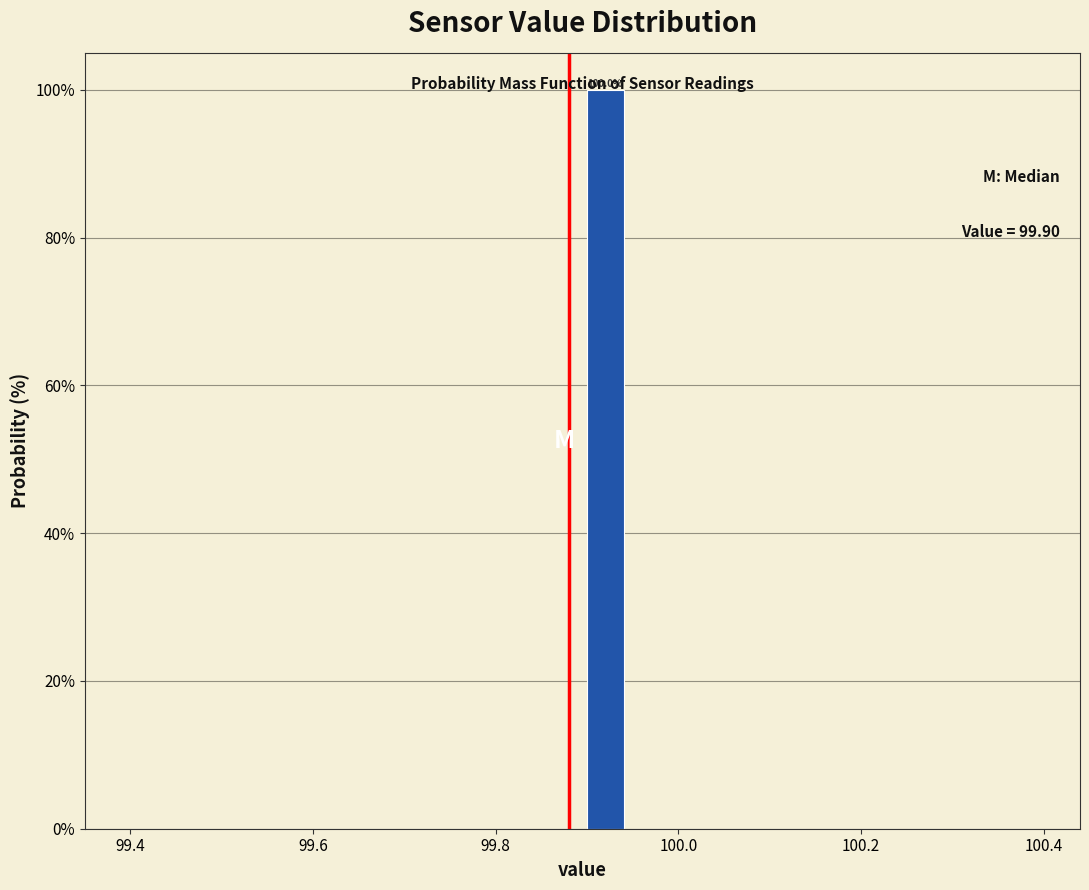

Around what value on the x-axis is the tallest bar? Give the approximate position of its centre, as read against the axis.

99.92